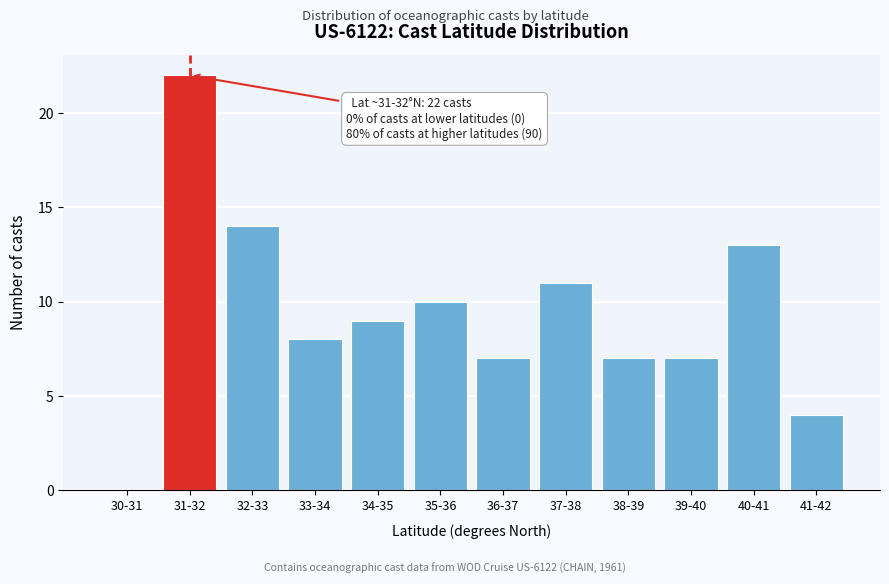

Reading left to right, extract all data points from this chart.

30-31=0	31-32=22	32-33=14	33-34=8	34-35=9	35-36=10	36-37=7	37-38=11	38-39=7	39-40=7	40-41=13	41-42=4